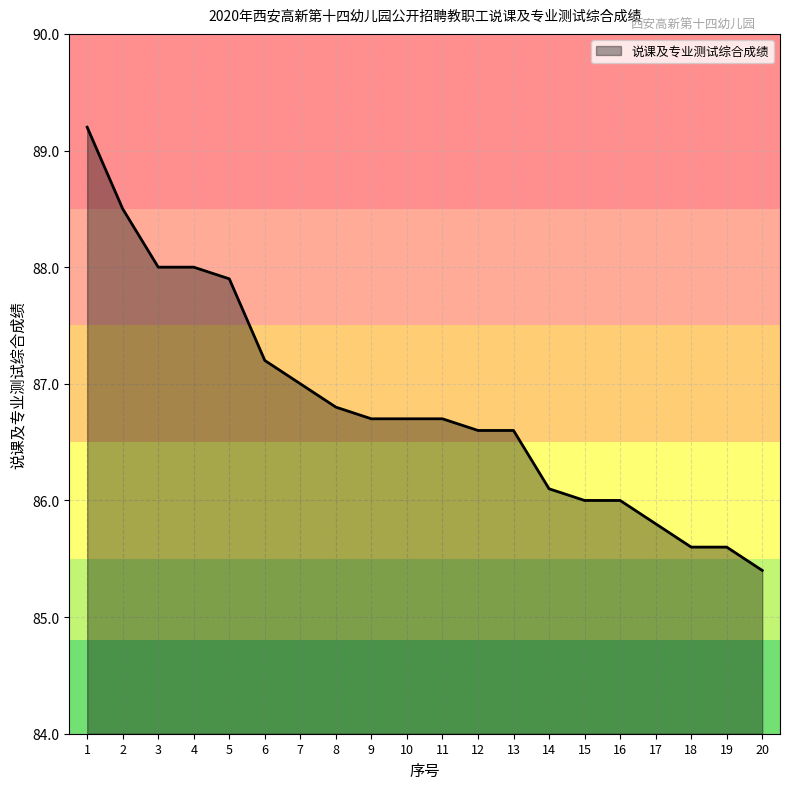

How many lines are shown in the chart?

1